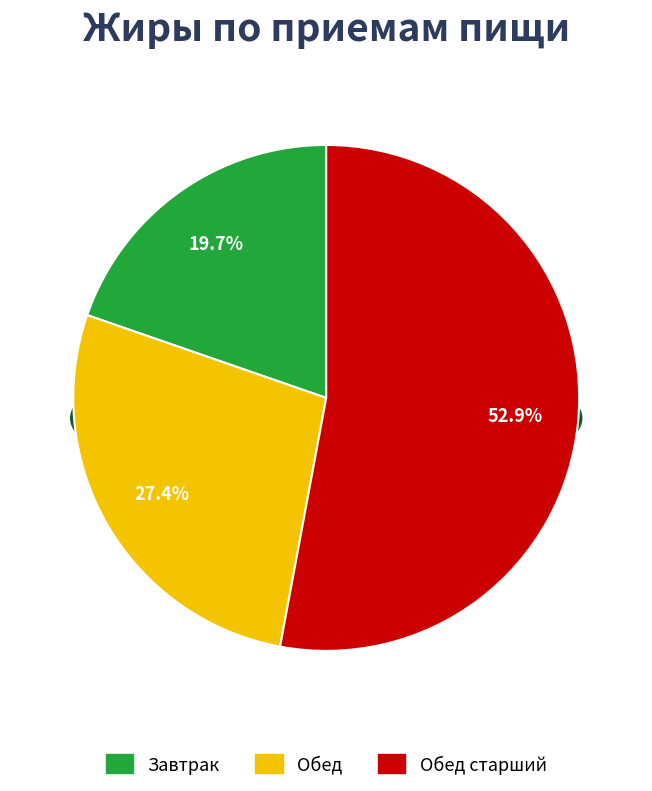

How much of the chart is everything except Обед?

72.6%